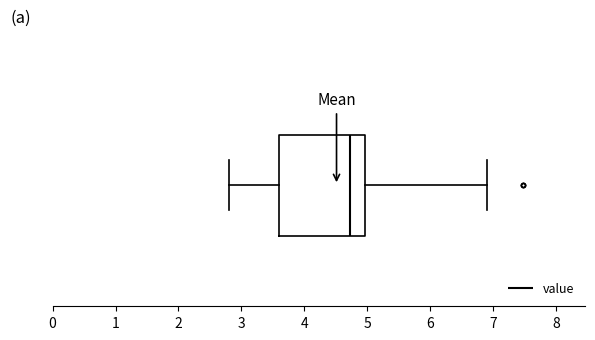

Read this box plot against the x-axis: the position of the median line, the range covered by the box, and the ends of both whiskers. The values are not printed on the chart, so give them approximately, as read against the axis.

median 4.7, box 3.6 to 5.0, whiskers 2.8 to 6.9